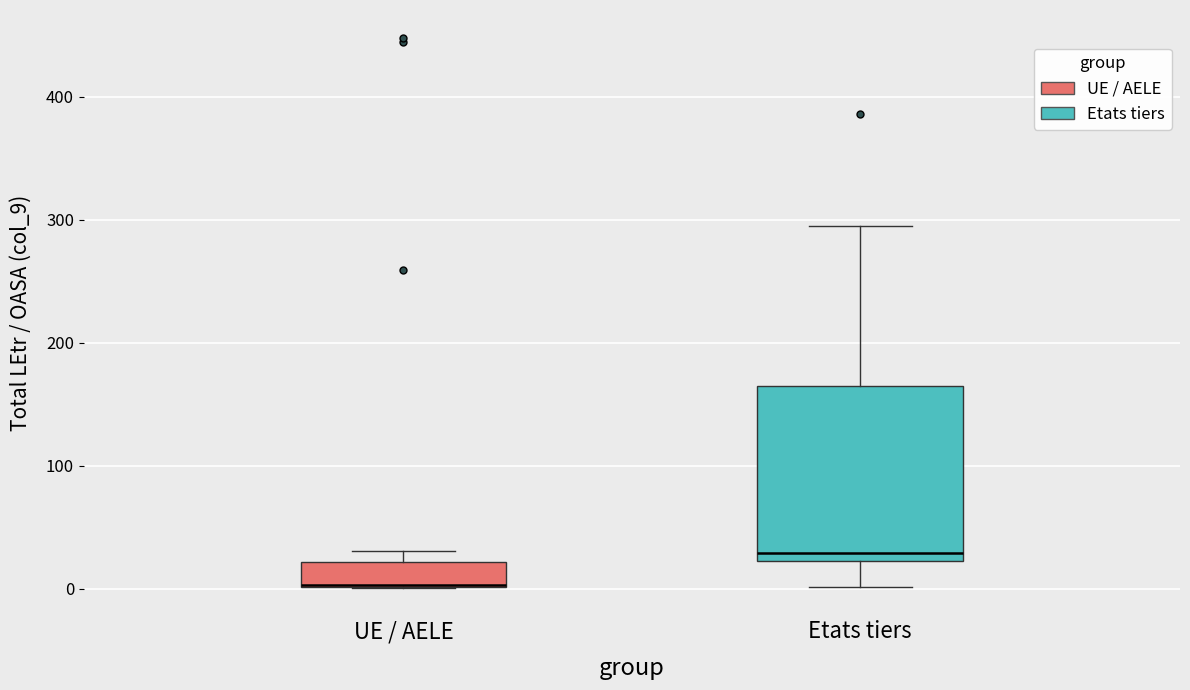

Reading left to right, read every box against the y-axis: the position of its median line, the range the box covers, and the ends of its whiskers. The values are not printed on the chart, so give them approximately, as read against the axis.

UE / AELE: median 0 (drawn on the box's lower edge), box 0 to 20, whiskers 0 to 30
Etats tiers: median 30, box 20 to 160, whiskers 0 to 300